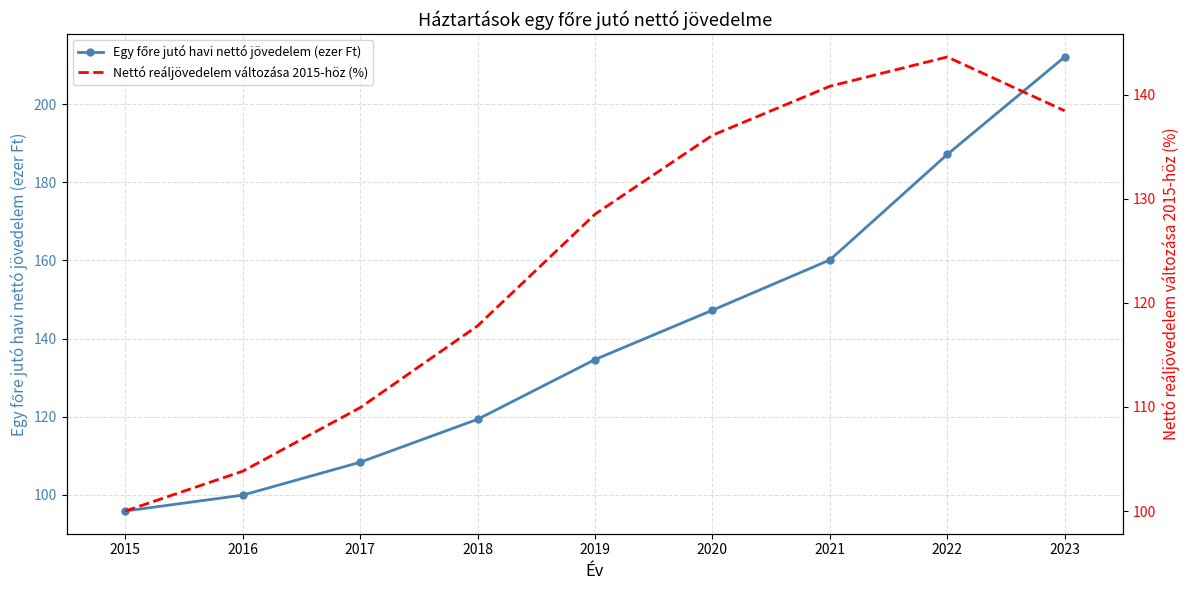

Which series has the largest total across all categories?

Egy főre jutó havi nettó jövedelem (ezer Ft)